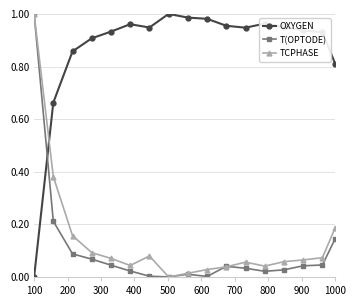

How many intersections are there between OXYGEN and TCPHASE?

1